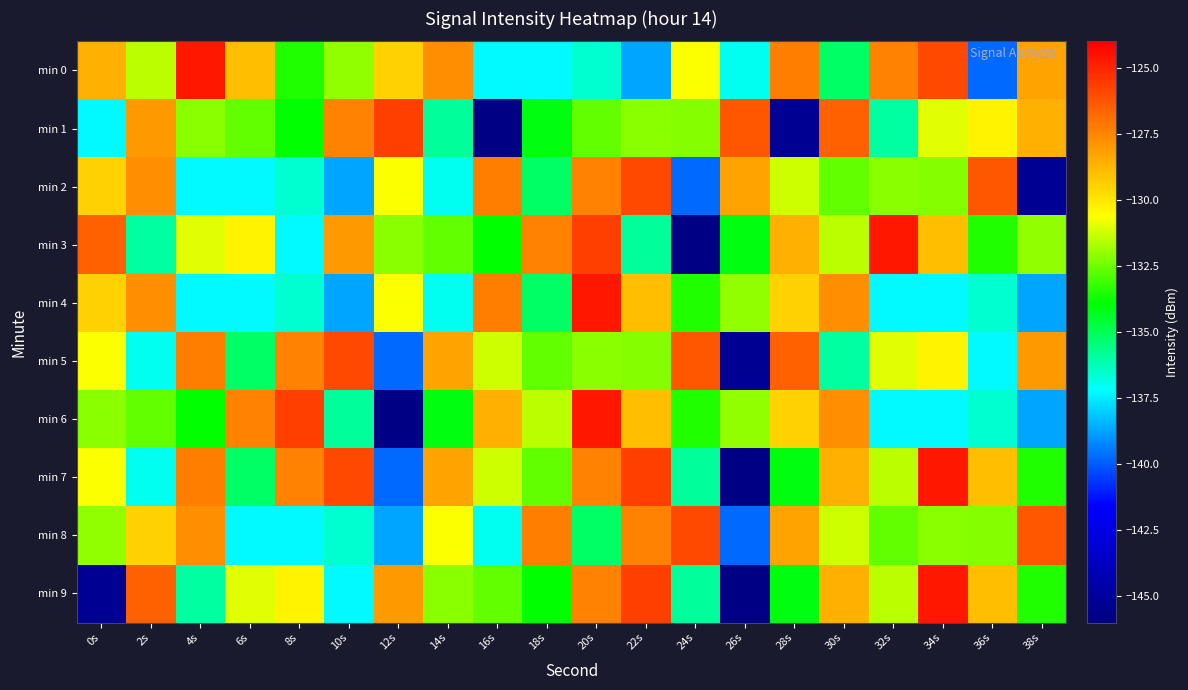

What is the total value across all series at 12s?

-1340.6